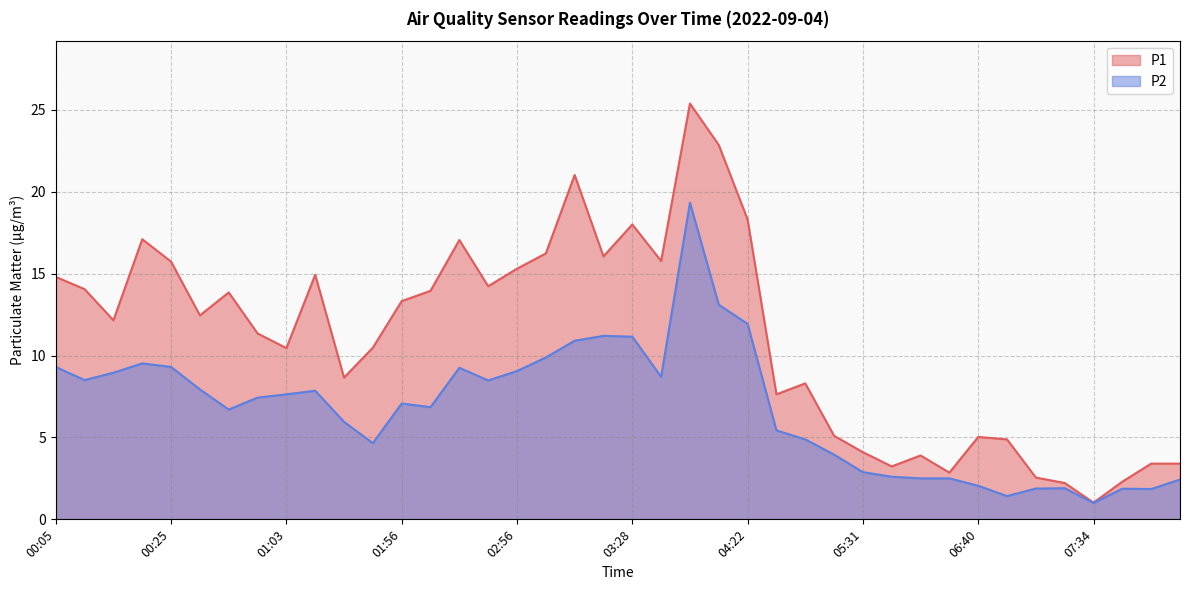

Reading left to right, list all the values displayed in this chart.

P1: 00:05=14.8	00:10=14.1	00:15=12.2	00:20=17.1	00:25=15.7	00:36=12.4	00:41=13.8	00:52=11.3	01:03=10.4	01:19=14.9	01:30=8.7	01:40=10.5	01:56=13.3	02:01=13.9	02:18=17.1	02:28=14.2	02:56=15.3	03:01=16.2	03:06=21.0	03:11=16.1	03:28=18.0	03:33=15.8	03:50=25.4	04:00=22.9	04:22=18.3	05:05=7.6	05:15=8.3	05:21=5.1	05:31=4.1	05:37=3.2	05:42=3.9	06:30=2.9	06:40=5.0	06:51=4.9	07:18=2.5	07:29=2.2	07:34=1.0	07:45=2.3	07:50=3.4	07:55=3.4
P2: 00:05=9.3	00:10=8.5	00:15=8.9	00:20=9.5	00:25=9.3	00:36=7.9	00:41=6.7	00:52=7.4	01:03=7.6	01:19=7.8	01:30=6.0	01:40=4.7	01:56=7.1	02:01=6.8	02:18=9.2	02:28=8.5	02:56=9.1	03:01=9.9	03:06=10.9	03:11=11.2	03:28=11.2	03:33=8.7	03:50=19.3	04:00=13.1	04:22=11.9	05:05=5.4	05:15=4.9	05:21=4.0	05:31=2.9	05:37=2.6	05:42=2.5	06:30=2.5	06:40=2.0	06:51=1.4	07:18=1.9	07:29=1.9	07:34=1.0	07:45=1.9	07:50=1.9	07:55=2.4